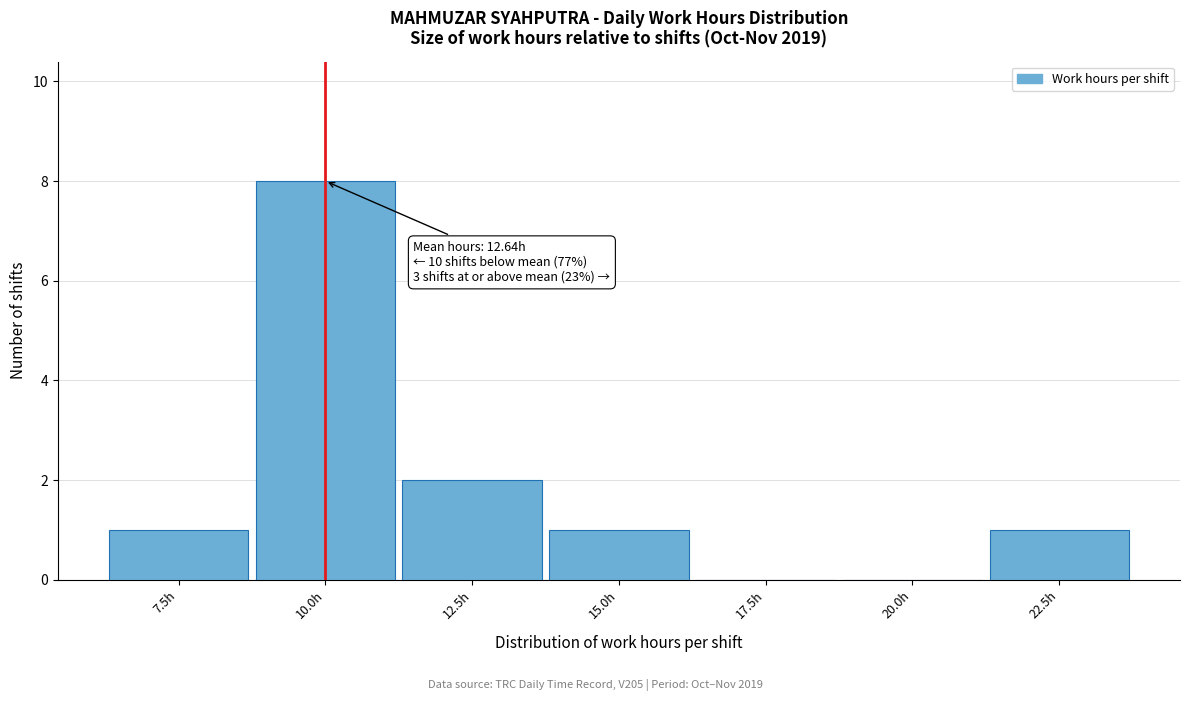

Reading left to right, extract all data points from this chart.

7.5h=1	10.0h=8	12.5h=2	15.0h=1	17.5h=0	20.0h=0	22.5h=1